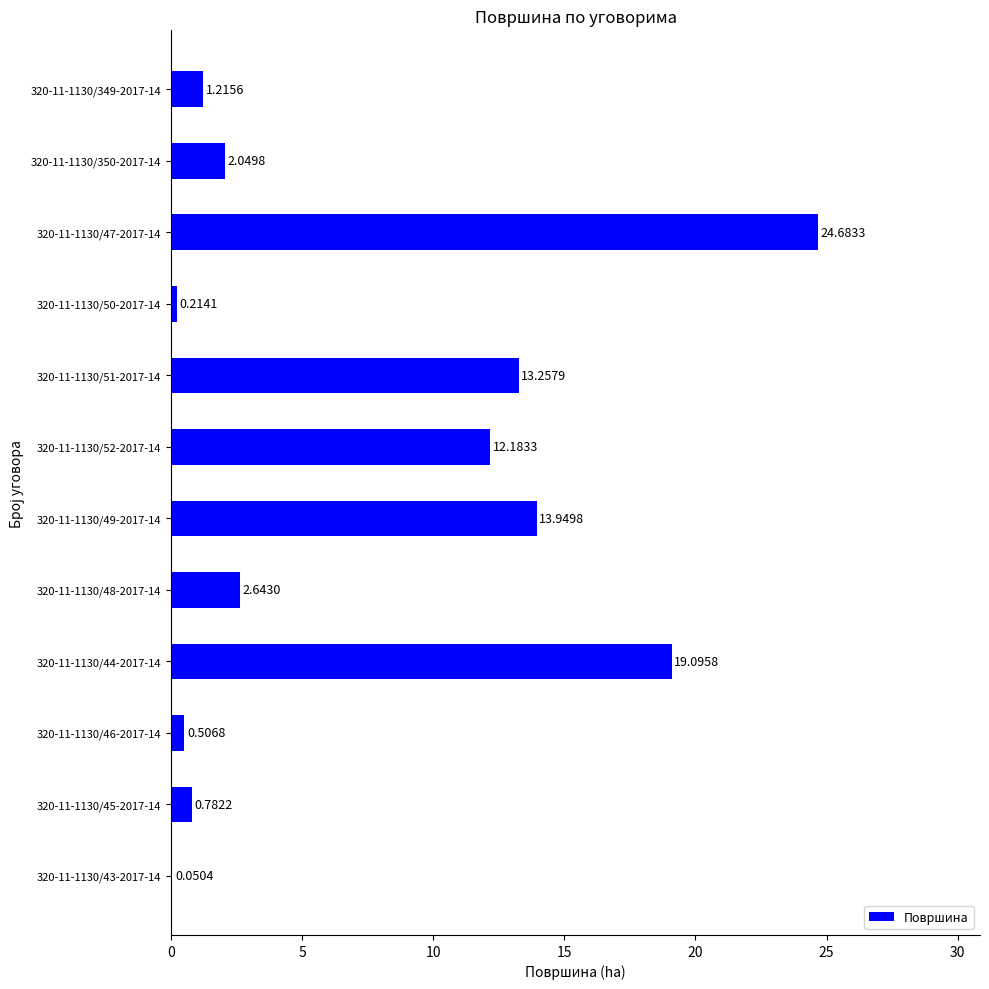

What is the sum of the values at 320-11-1130/349-2017-14 and 320-11-1130/44-2017-14?

20.3